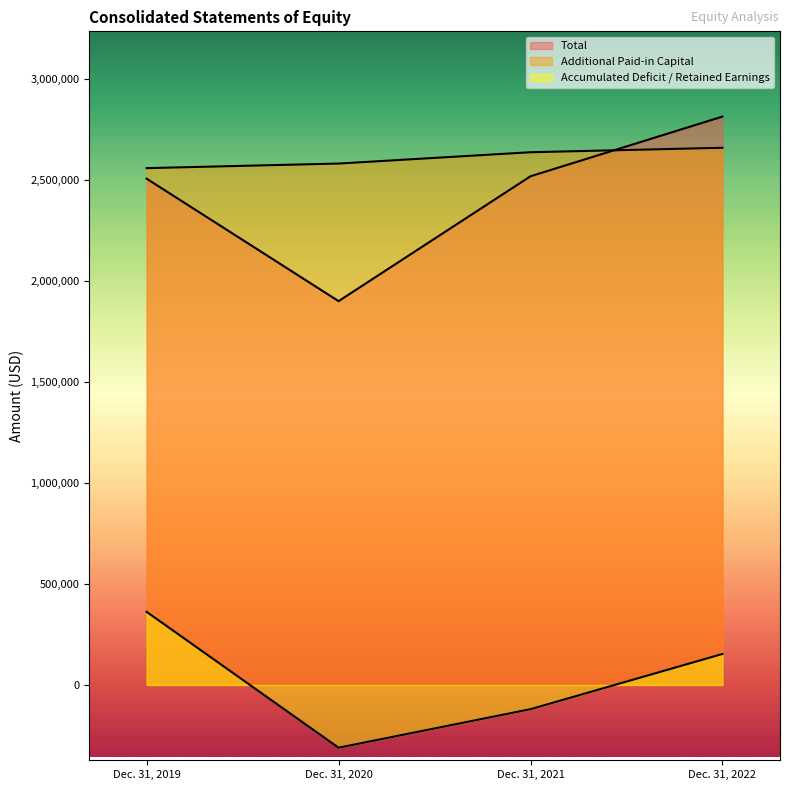

Between Dec. 31, 2020 and Dec. 31, 2019, which is larger?

Dec. 31, 2019